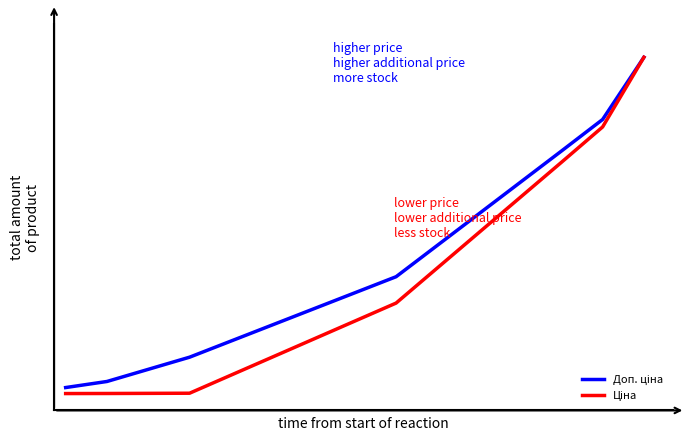

At how many categories does at least one series exceed 0?

15